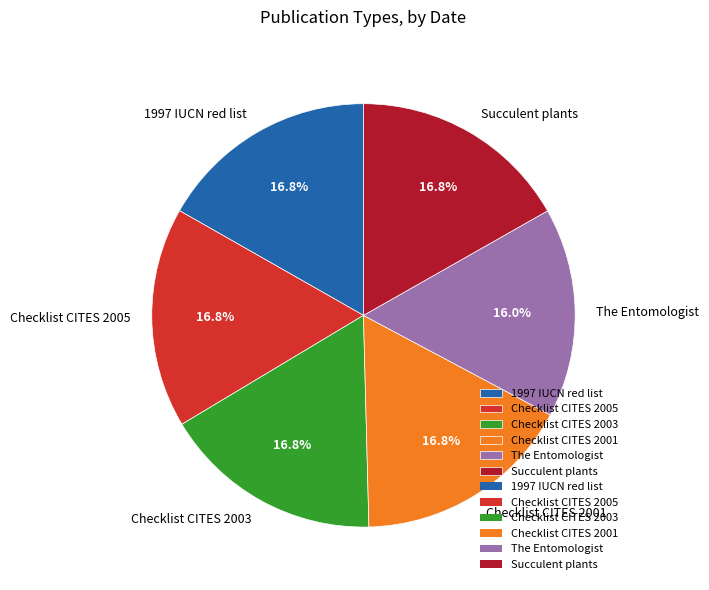

What percentage is the Checklist CITES 2003 slice, to the nearest percent?

17%